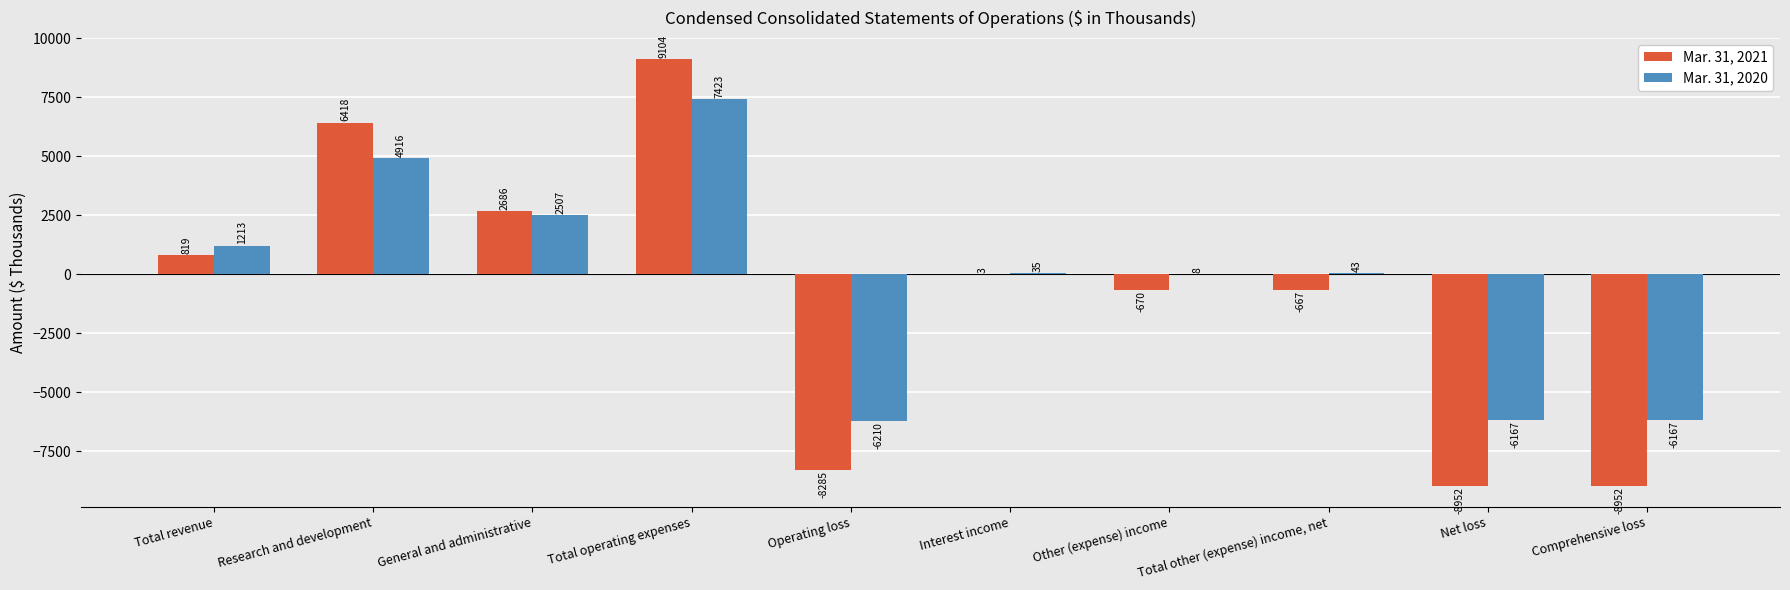

Reading left to right, transcribe all the data shown in this chart.

Mar. 31, 2021: Total revenue=819	Research and development=6418	General and administrative=2686	Total operating expenses=9104	Operating loss=-8285	Interest income=3	Other (expense) income=-670	Total other (expense) income, net=-667	Net loss=-8952	Comprehensive loss=-8952
Mar. 31, 2020: Total revenue=1213	Research and development=4916	General and administrative=2507	Total operating expenses=7423	Operating loss=-6210	Interest income=35	Other (expense) income=8	Total other (expense) income, net=43	Net loss=-6167	Comprehensive loss=-6167